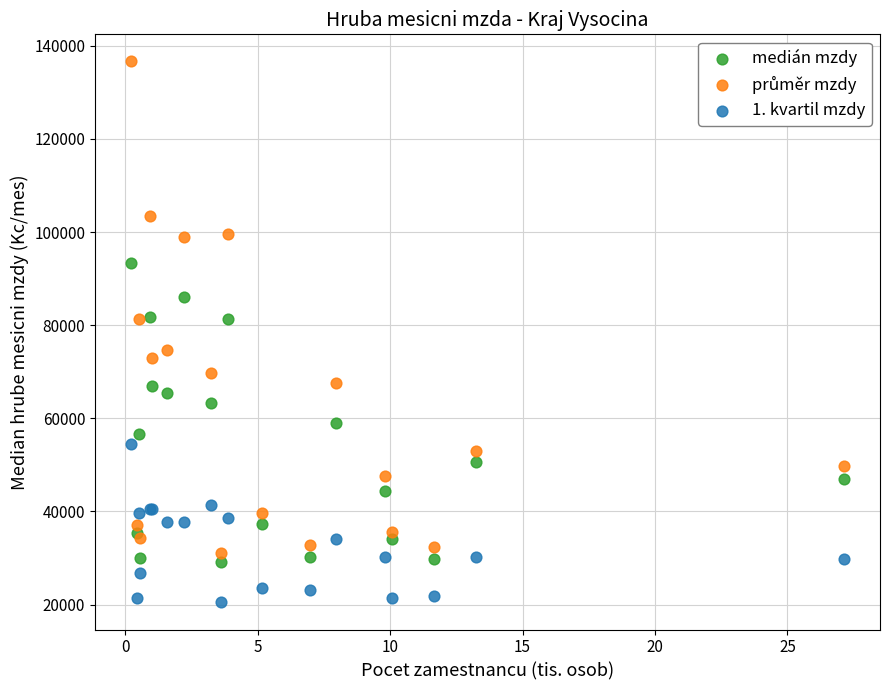

Which series contains the lowest Y value?

1. kvartil mzdy